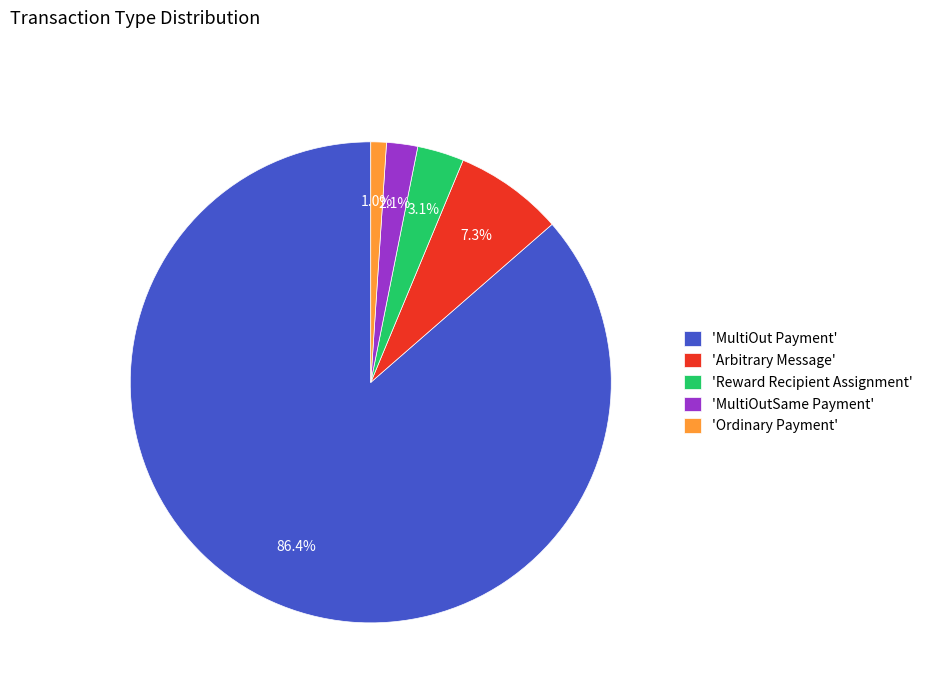

Which category has the smallest portion of the pie?

'Ordinary Payment'